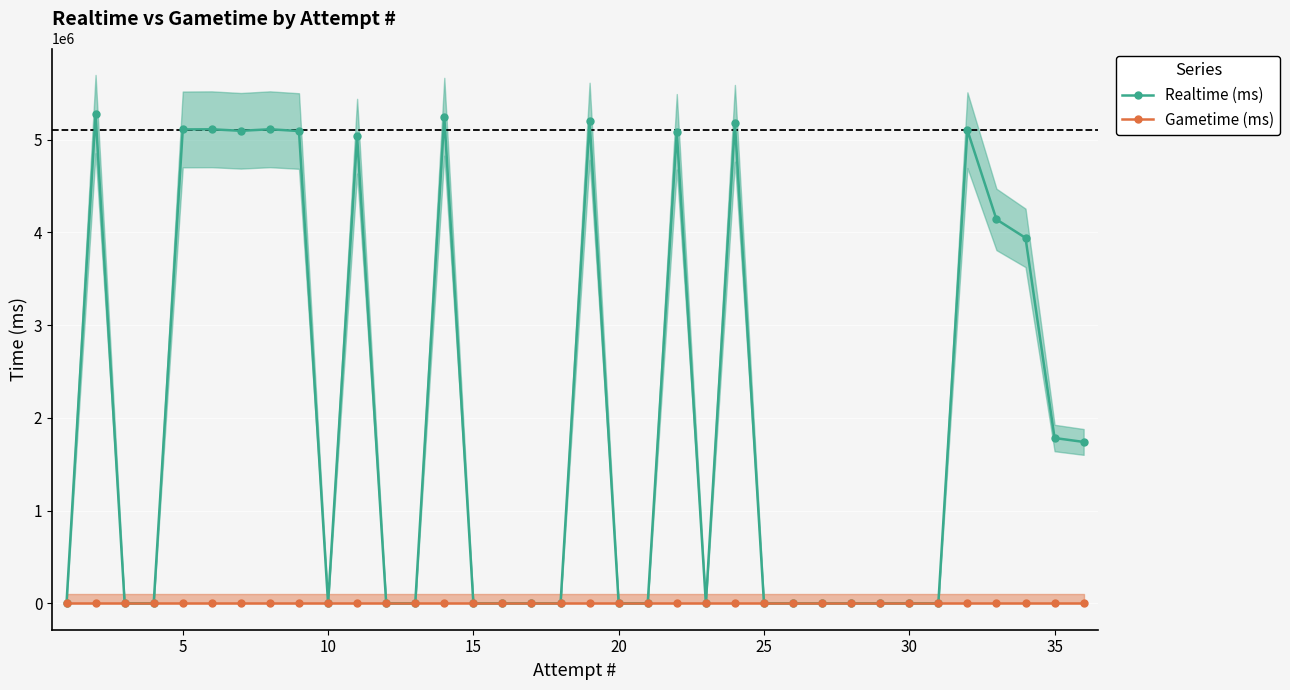

True or false: Gametime (ms) and Realtime (ms) cross at least once.

False